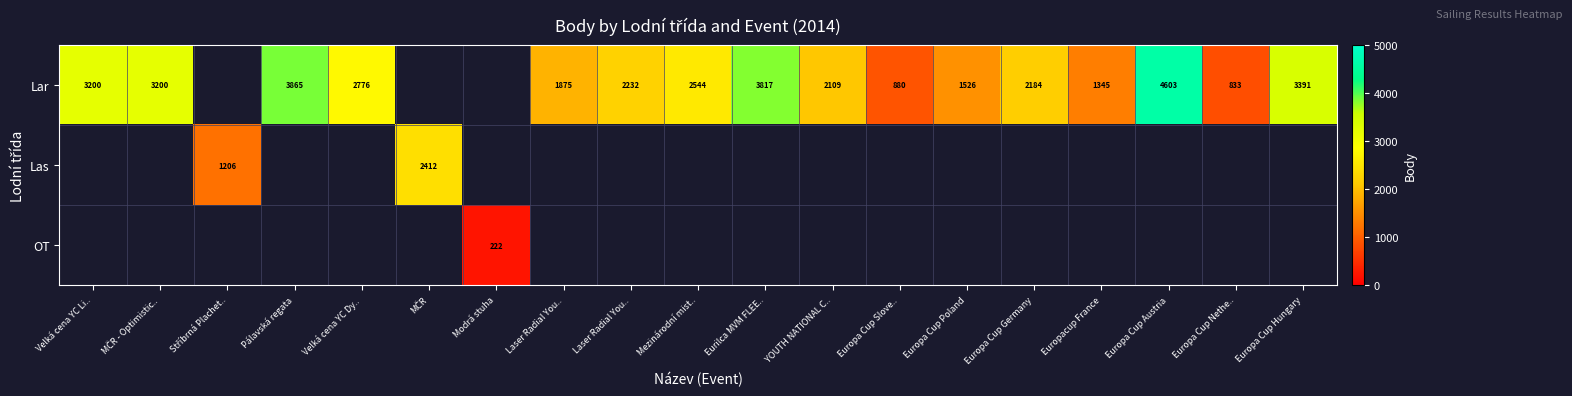

Which series changed the most between Europa Cup Nethe.. and Europa Cup Hungary?

Lar